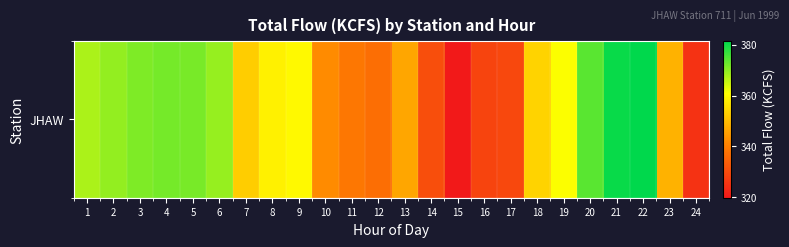

What is the ratio of the value at 11 to the value at 4?

0.9